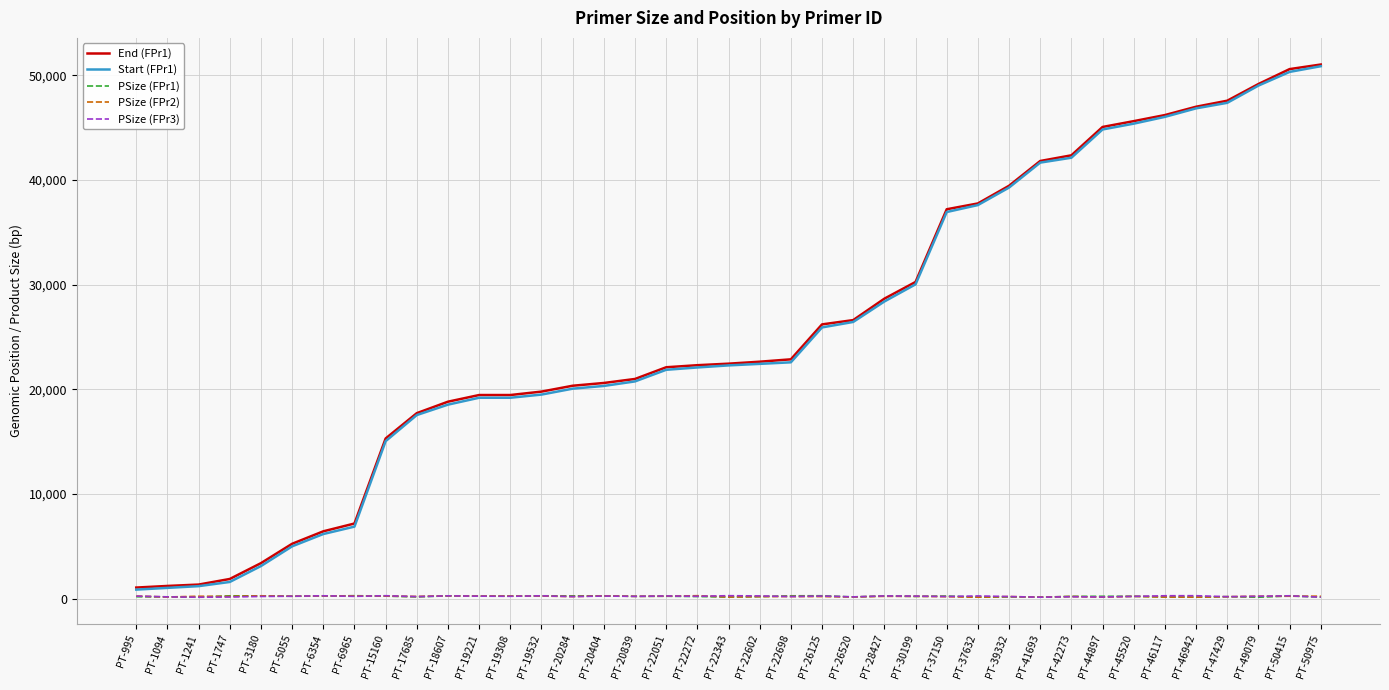

What is the difference between the second highest and minimum values in the Start (FPr1) series?

49433